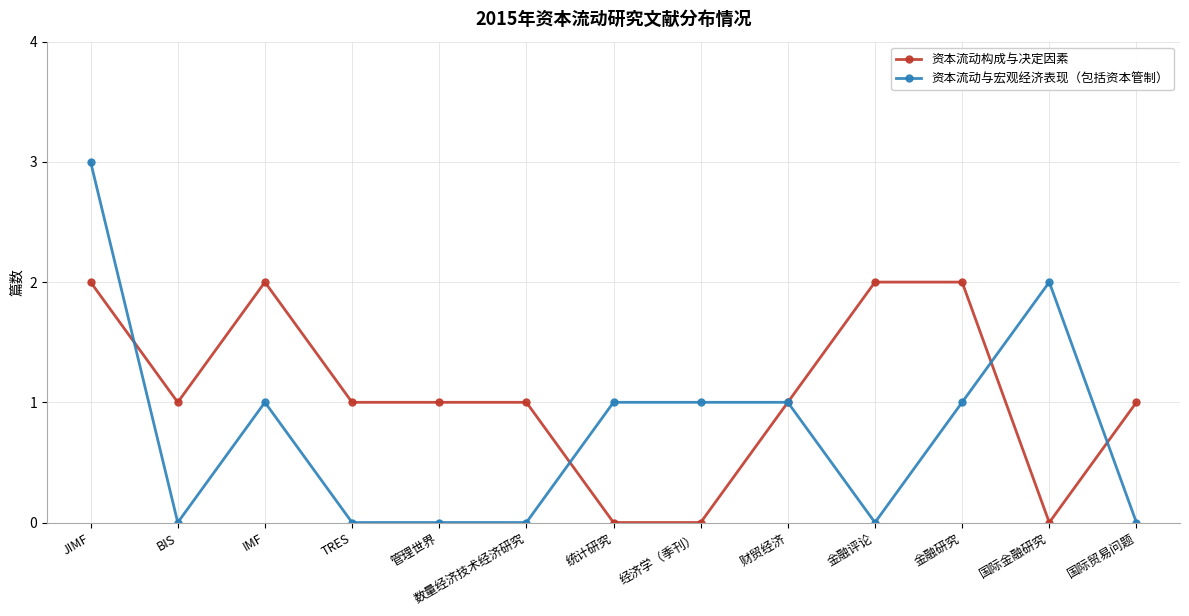

What is the difference between the maximum and second lowest values in the 资本流动构成与决定因素 series?

2